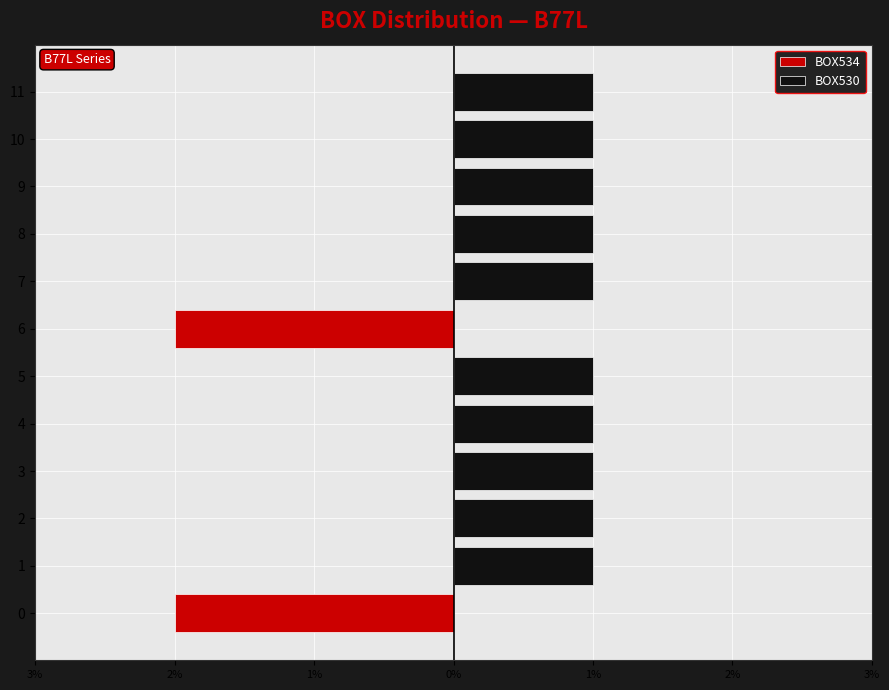

True or false: BOX530 has a value of 2 at 3.

False